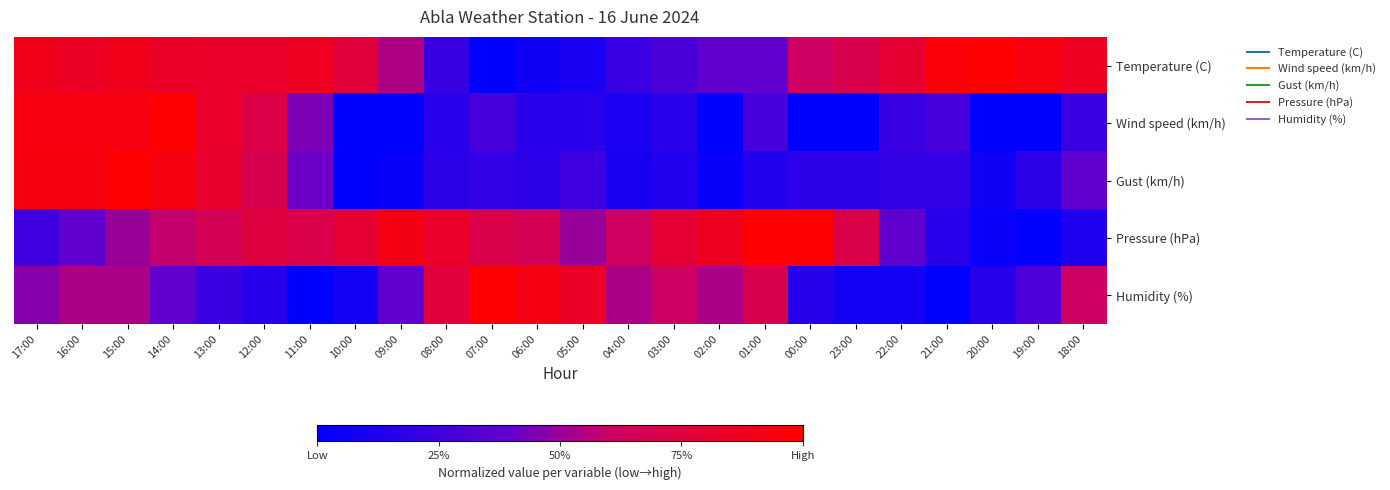

Reading left to right, what are all the values shown in this chart?

Temperature (C): 17:00=0.9	16:00=0.9	15:00=0.9	14:00=0.8	13:00=0.8	12:00=0.8	11:00=0.9	10:00=0.8	09:00=0.5	08:00=0.2	07:00=0.0	06:00=0.1	05:00=0.1	04:00=0.2	03:00=0.3	02:00=0.4	01:00=0.4	00:00=0.6	23:00=0.7	22:00=0.8	21:00=1.0	20:00=1.0	19:00=0.9	18:00=0.9
Wind speed (km/h): 17:00=0.9	16:00=0.9	15:00=0.9	14:00=1.0	13:00=0.8	12:00=0.7	11:00=0.4	10:00=0.0	09:00=0.0	08:00=0.2	07:00=0.3	06:00=0.2	05:00=0.2	04:00=0.1	03:00=0.2	02:00=0.0	01:00=0.3	00:00=0.0	23:00=0.0	22:00=0.2	21:00=0.3	20:00=0.0	19:00=0.0	18:00=0.2
Gust (km/h): 17:00=0.9	16:00=0.9	15:00=1.0	14:00=0.9	13:00=0.8	12:00=0.7	11:00=0.4	10:00=0.0	09:00=0.0	08:00=0.2	07:00=0.2	06:00=0.2	05:00=0.2	04:00=0.1	03:00=0.1	02:00=0.0	01:00=0.1	00:00=0.2	23:00=0.2	22:00=0.2	21:00=0.2	20:00=0.1	19:00=0.2	18:00=0.4
Pressure (hPa): 17:00=0.2	16:00=0.4	15:00=0.5	14:00=0.6	13:00=0.7	12:00=0.7	11:00=0.7	10:00=0.8	09:00=0.9	08:00=0.8	07:00=0.7	06:00=0.7	05:00=0.5	04:00=0.6	03:00=0.8	02:00=0.9	01:00=1.0	00:00=1.0	23:00=0.7	22:00=0.4	21:00=0.2	20:00=0.0	19:00=0.0	18:00=0.1
Humidity (%): 17:00=0.5	16:00=0.5	15:00=0.5	14:00=0.4	13:00=0.2	12:00=0.2	11:00=0.0	10:00=0.1	09:00=0.4	08:00=0.8	07:00=1.0	06:00=0.9	05:00=0.8	04:00=0.5	03:00=0.6	02:00=0.5	01:00=0.7	00:00=0.2	23:00=0.1	22:00=0.1	21:00=0.0	20:00=0.2	19:00=0.3	18:00=0.6